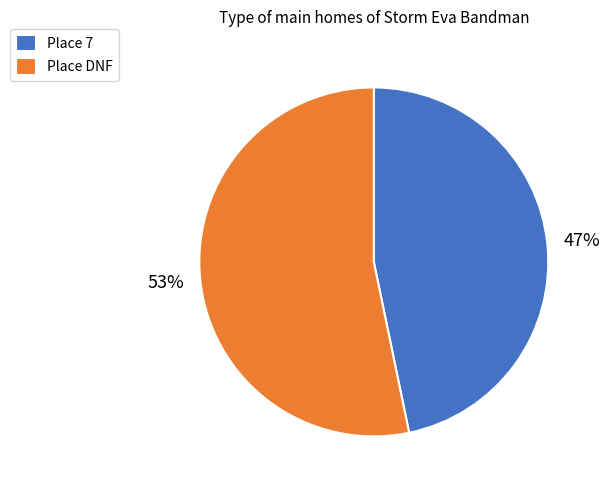

Which slice represents more than half of the pie?

Place DNF